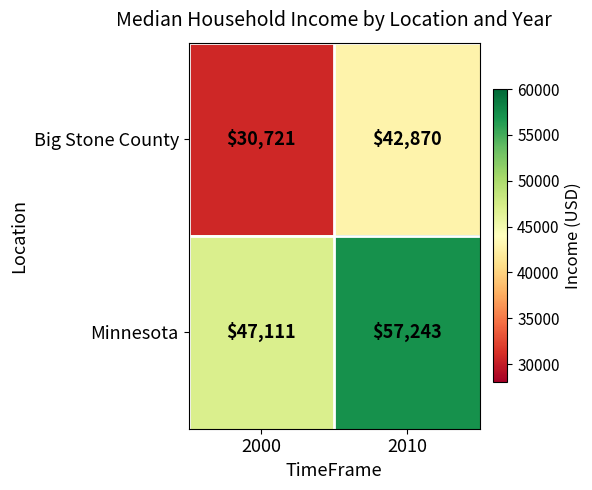

How many distinct data groups are displayed?

2